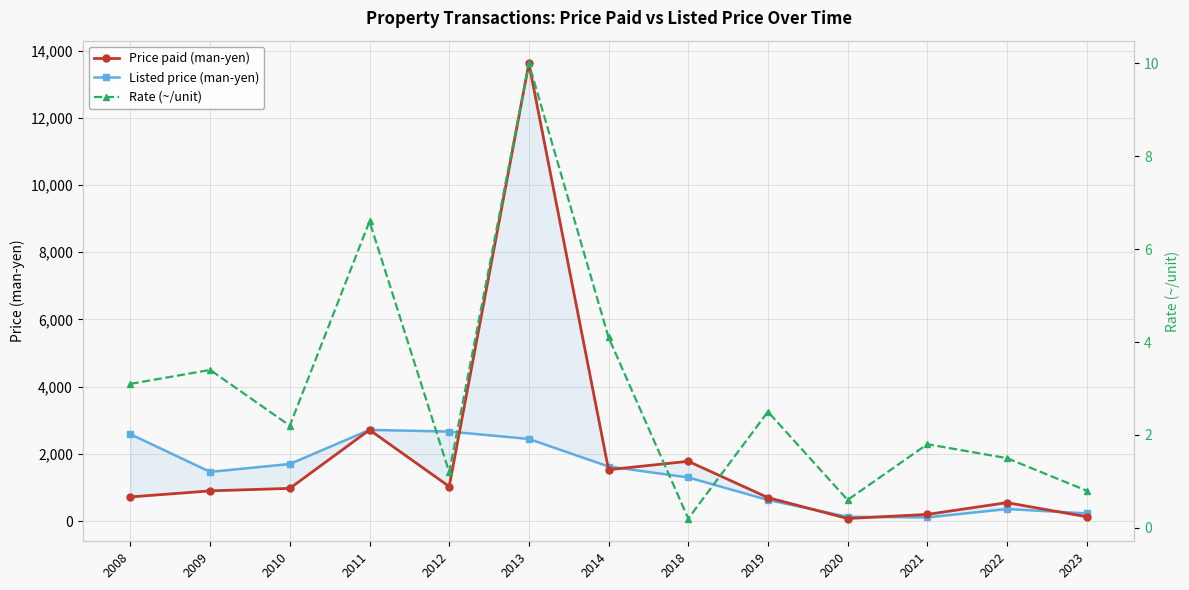

Where is the first local maximum for Price paid (man-yen)?

2011